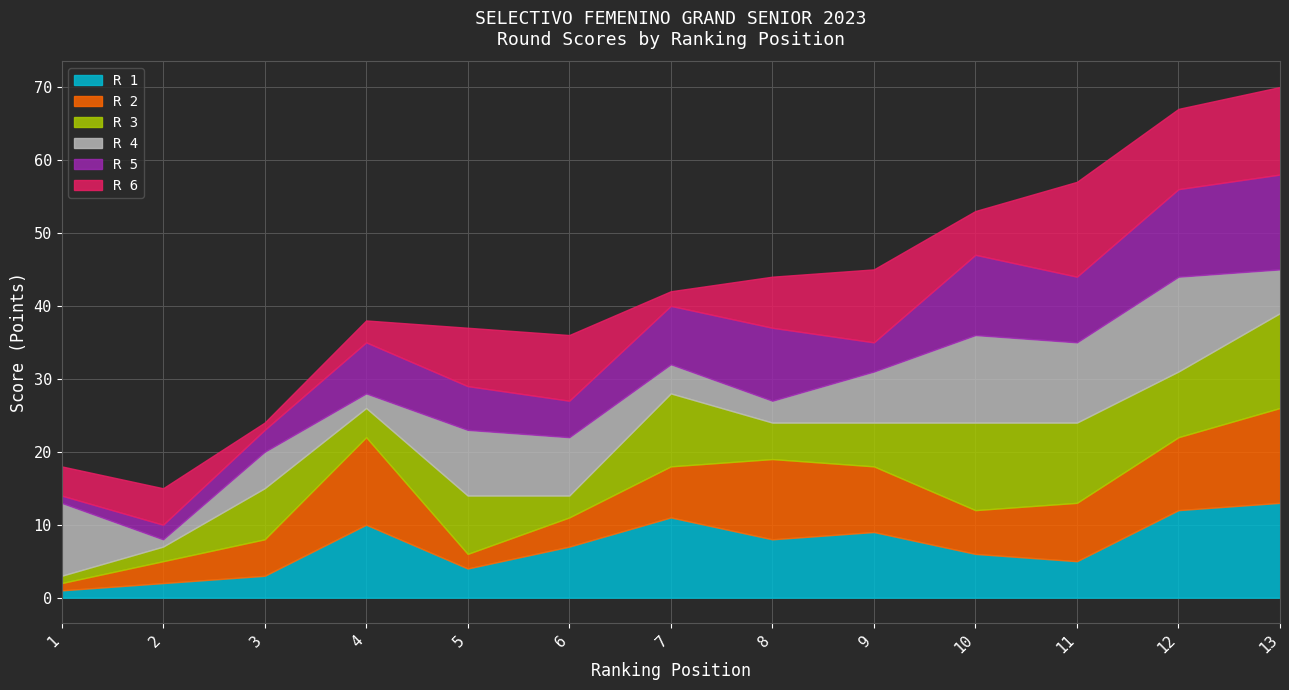

Reading left to right, extract all data points from this chart.

R 1: 1	2	3	10	4	7	11	8	9	6	5	12	13
R 2: 1	3	5	12	2	4	7	11	9	6	8	10	13
R 3: 1	2	7	4	8	3	10	5	6	12	11	9	13
R 4: 10	1	5	2	9	8	4	3	7	12	11	13	6
R 5: 1	2	3	7	6	5	8	10	4	11	9	12	13
R 6: 4	5	1	3	8	9	2	7	10	6	13	11	12